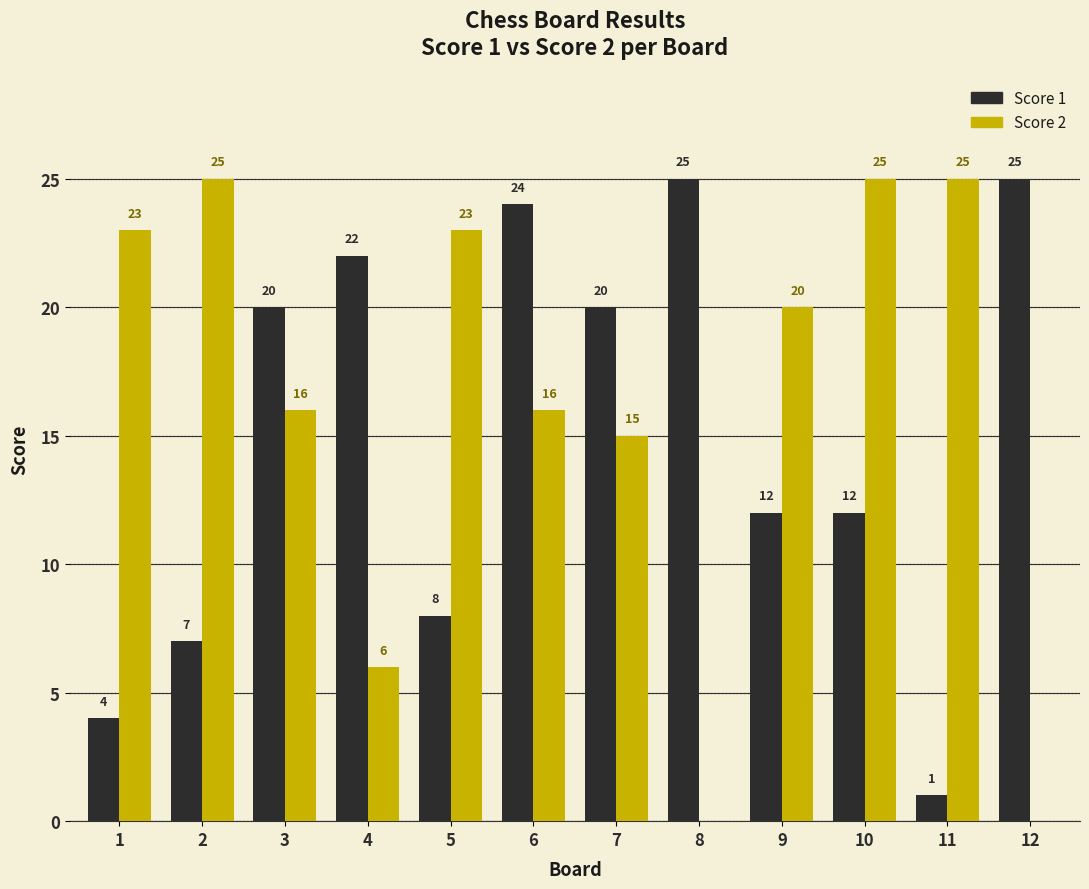

Does the chart contain stacked bars?

No